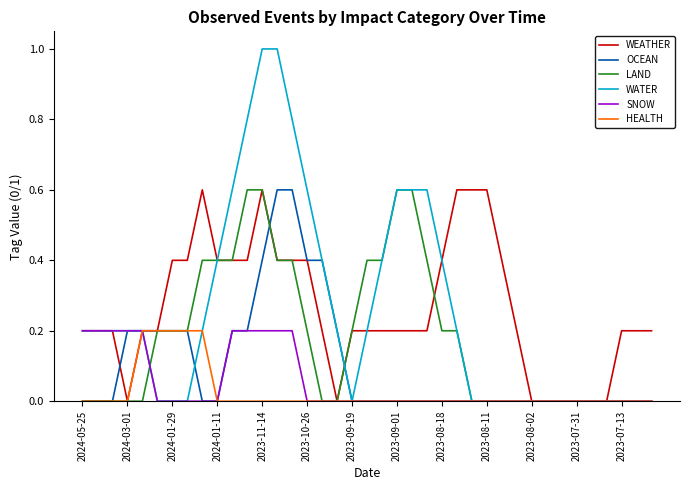

How many lines are shown in the chart?

6